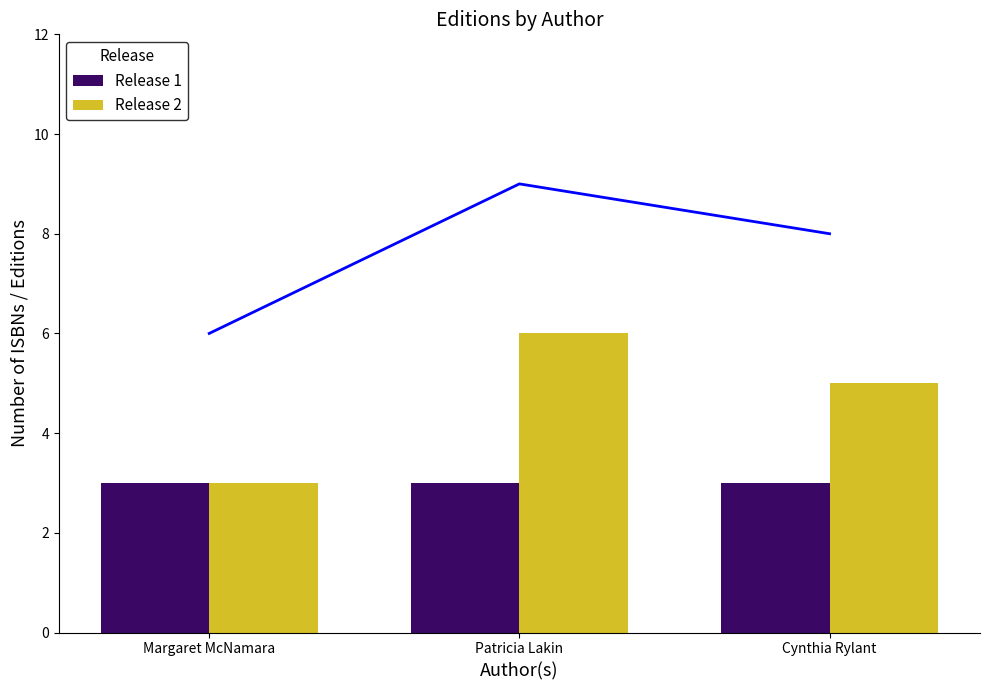

Is the value of Release 2 at Cynthia Rylant greater than the value of Release 1 at Patricia Lakin?

Yes